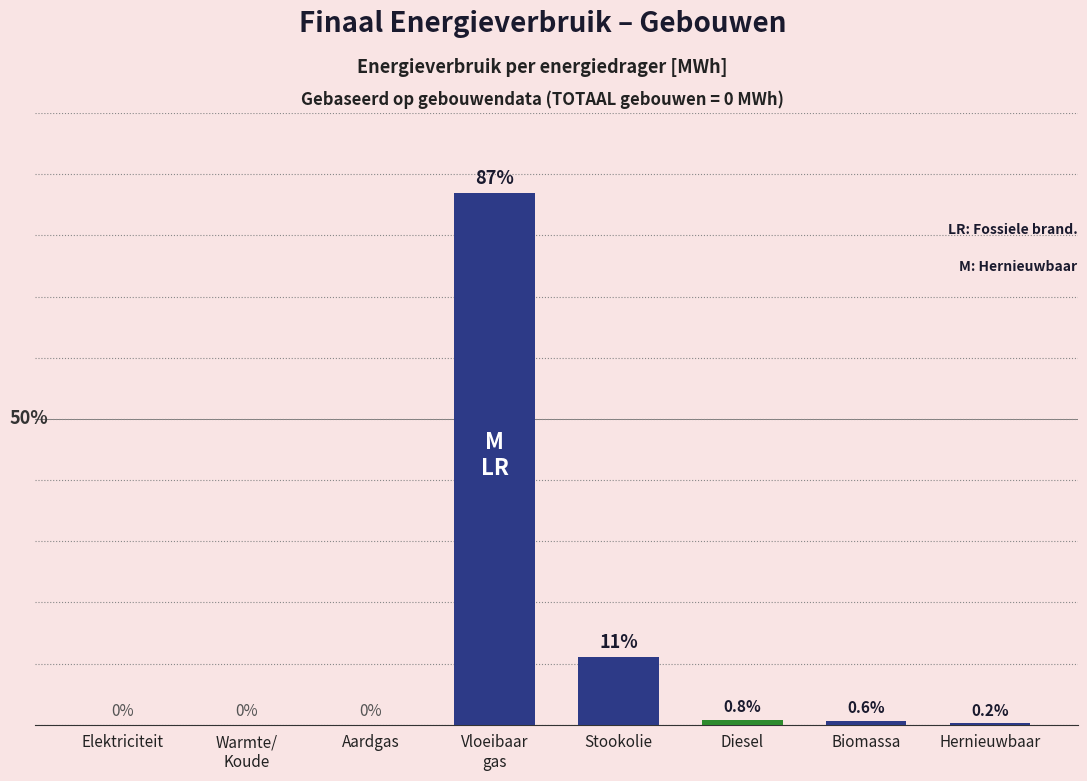

Where is the data nearest to the value 43?

Stookolie